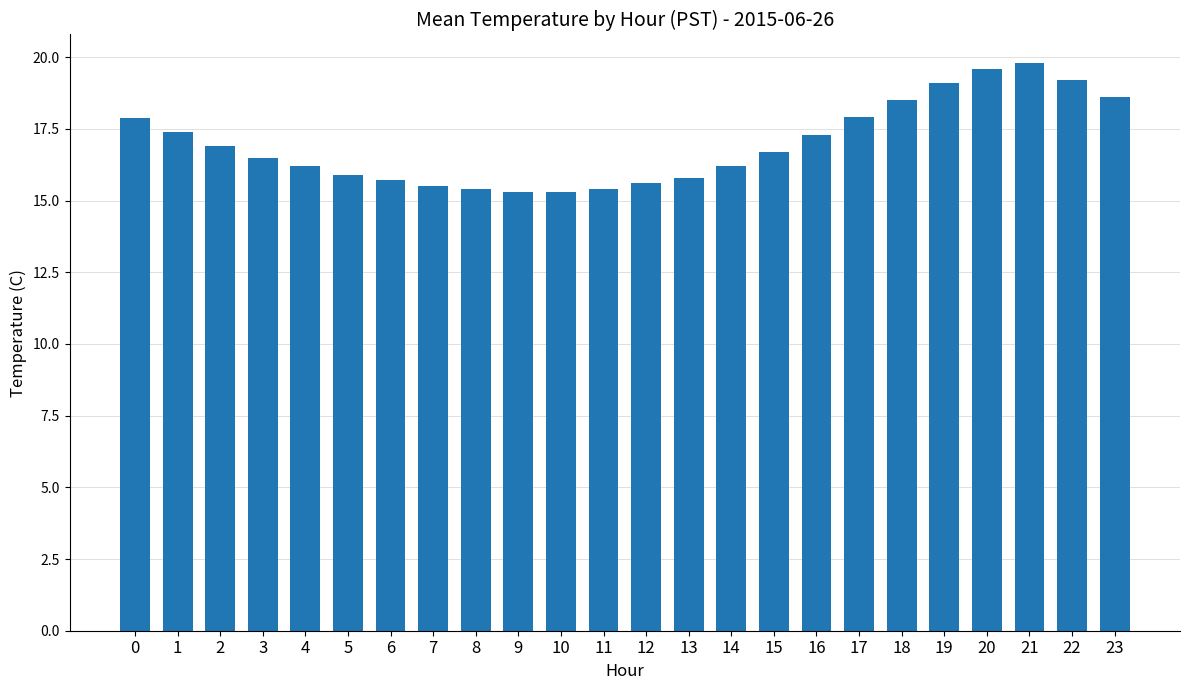

Approximately how many times larger is the value at 18 compared to 9?

1.2